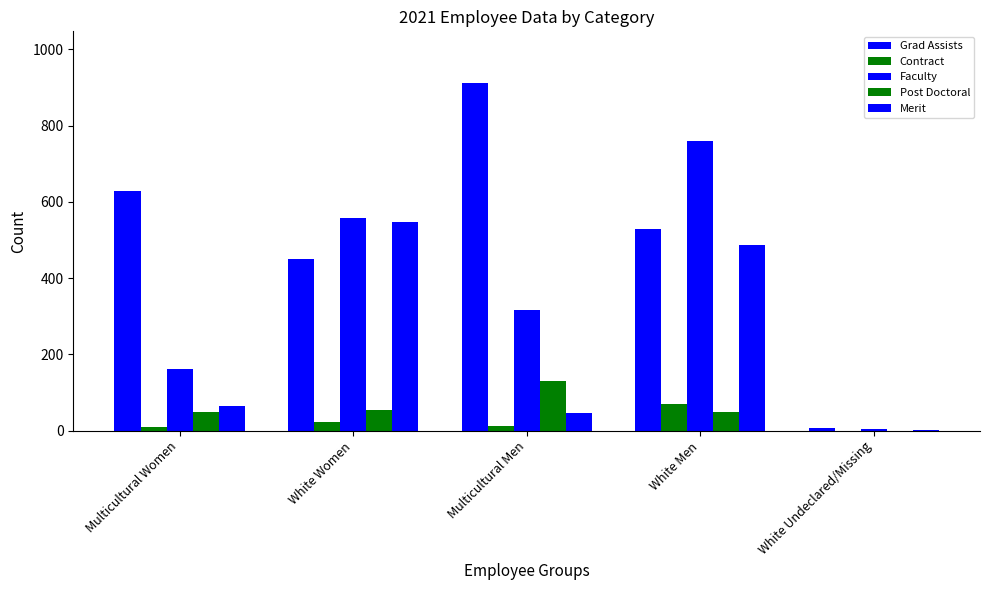

Read the Merit value at White Women, to the nearest 100.

500